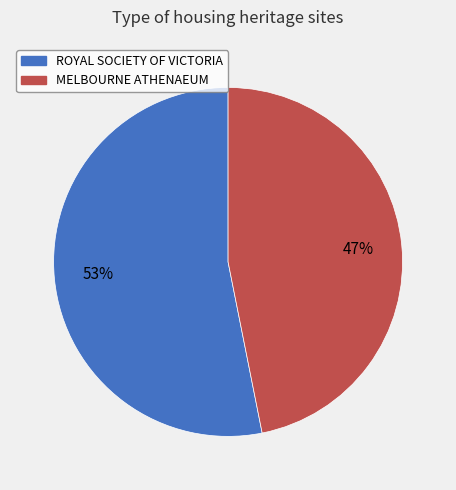

Between MELBOURNE ATHENAEUM and ROYAL SOCIETY OF VICTORIA, which is larger?

ROYAL SOCIETY OF VICTORIA